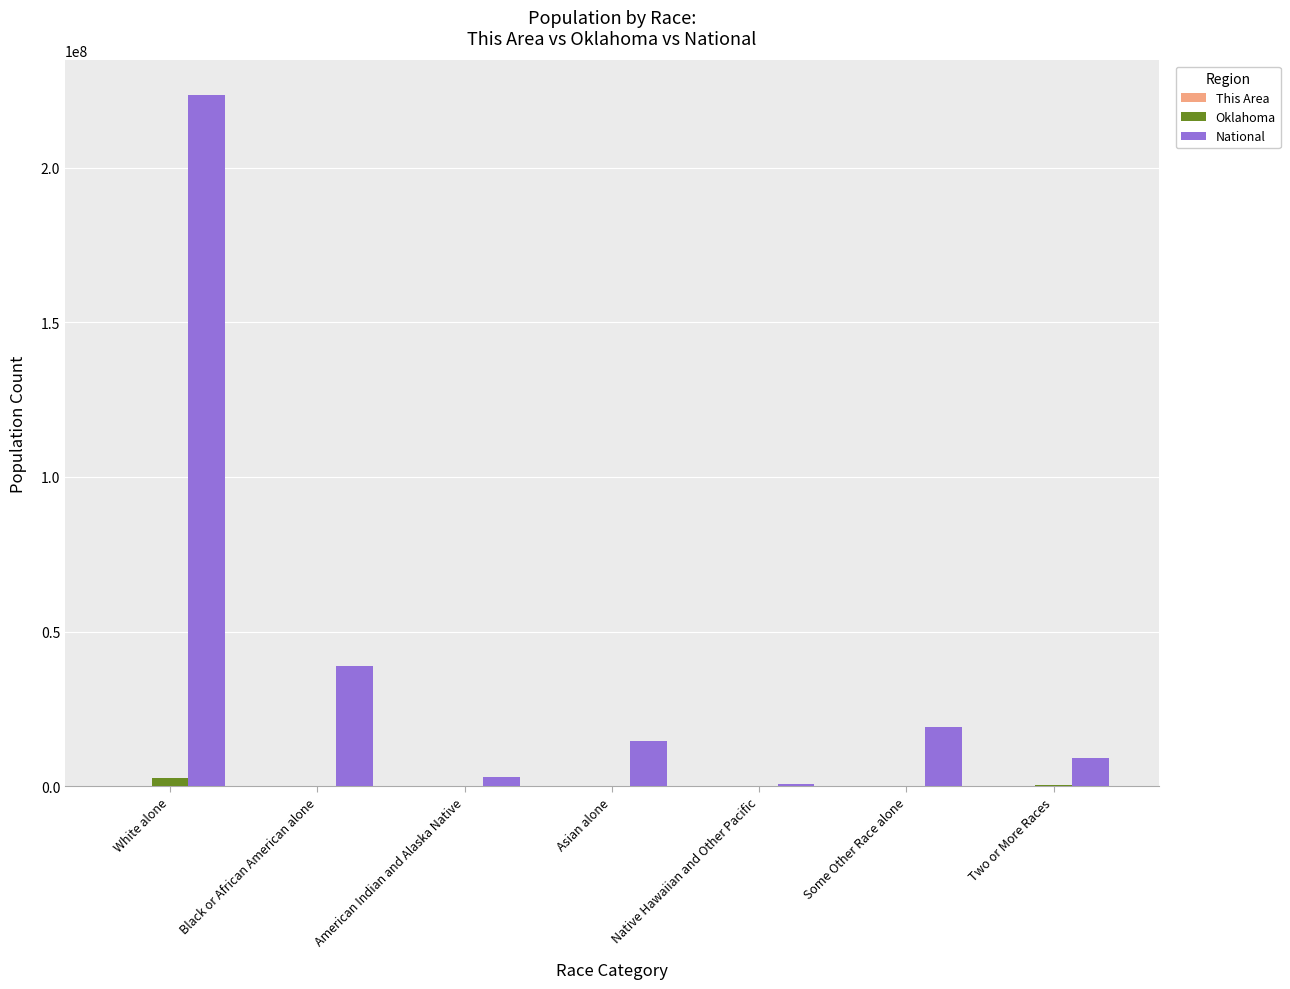

Which category has the highest value across all series?

White alone